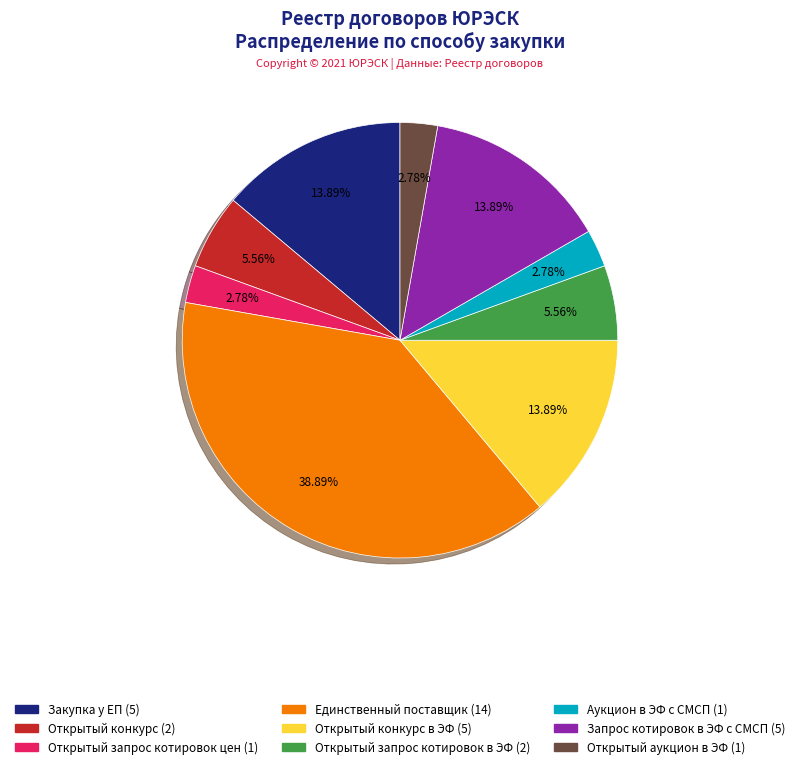

Does any single category account for the majority?

No